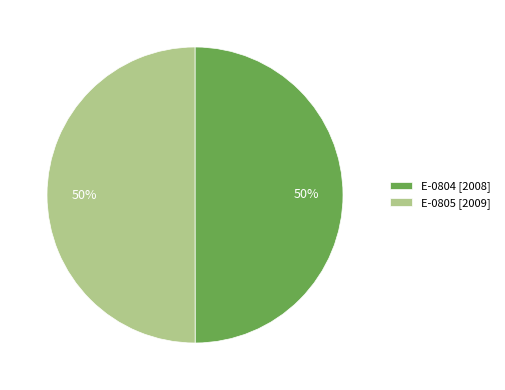

To the nearest percent, what percentage of the pie is E-0804?

50%